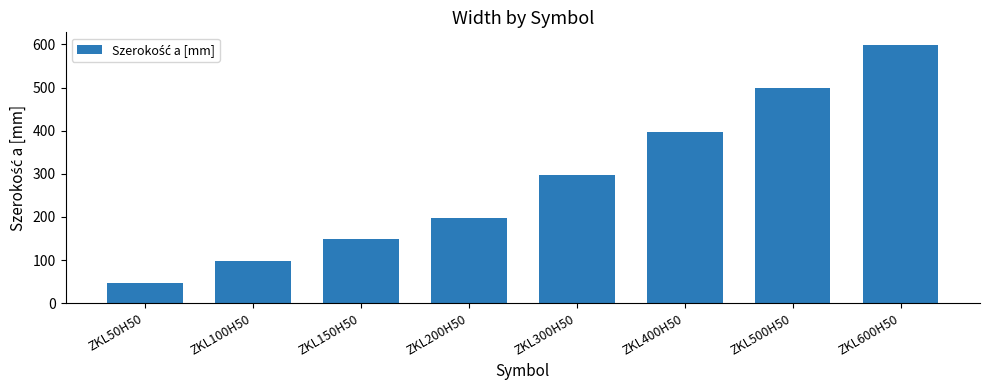

Between ZKL200H50 and ZKL100H50, which is larger?

ZKL200H50